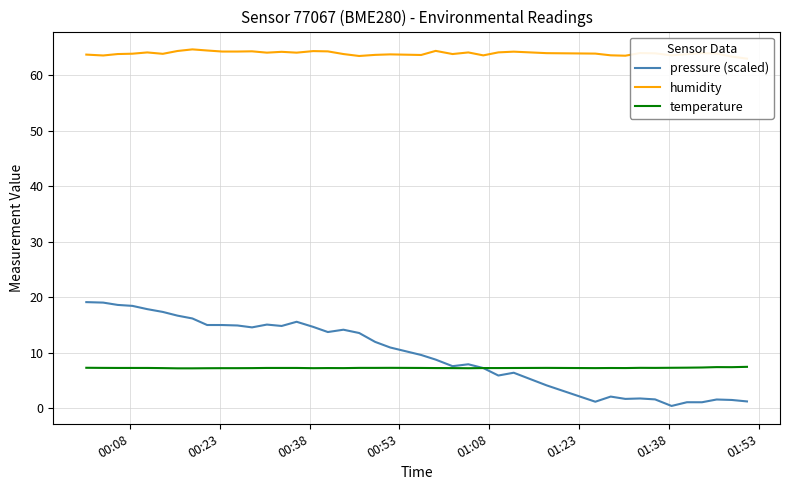

What is the minimum value for temperature?

7.2